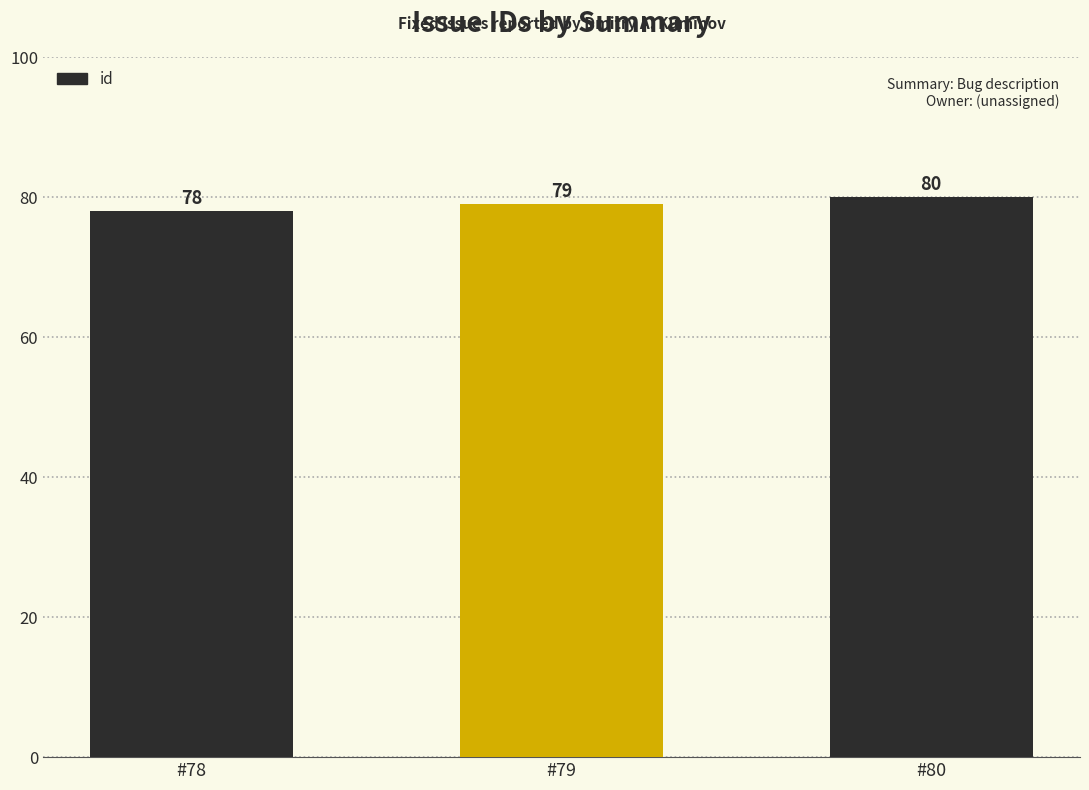

What is the maximum value shown in the chart?

80